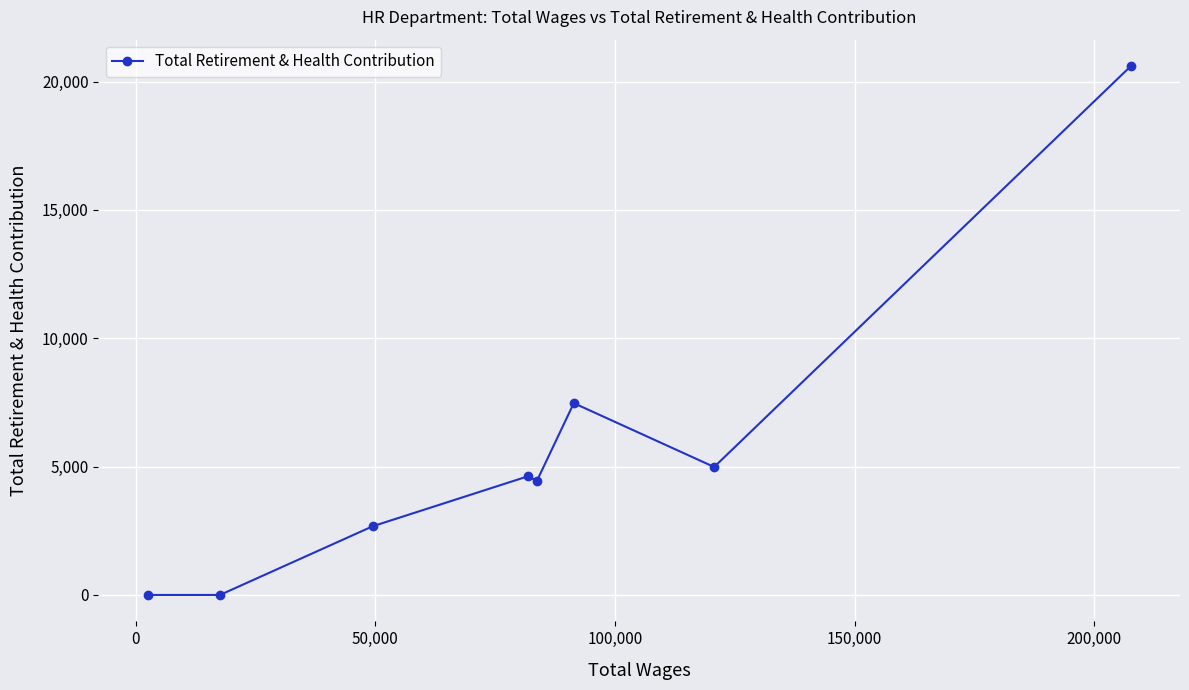

What is the difference between the second highest and second lowest values?

7472